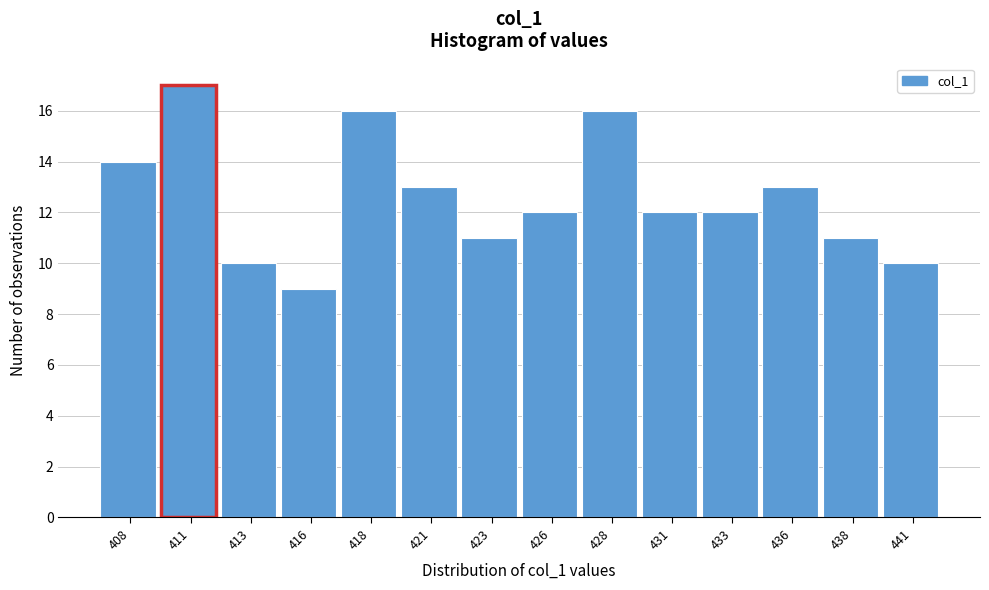

Reading left to right, extract all data points from this chart.

14	17	10	9	16	13	11	12	16	12	12	13	11	10